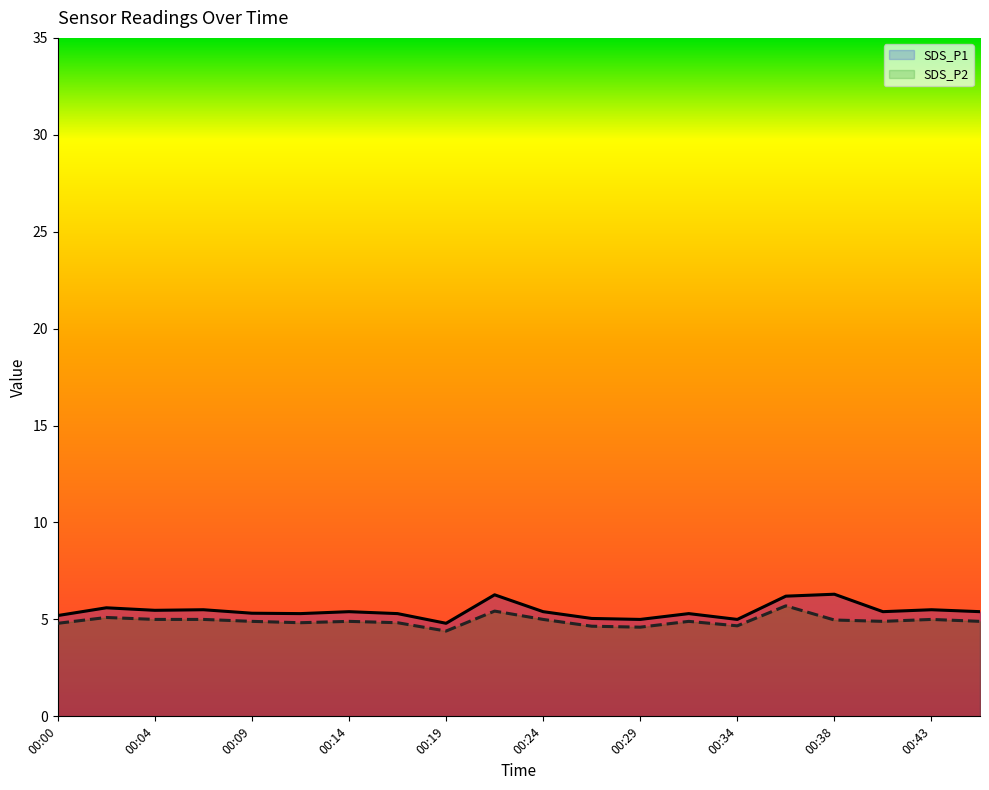

List the labels in order of SDS_P1 value, smallest first.

00:19, 00:29, 00:34, 00:26, 00:00, 00:12, 00:17, 00:31, 00:09, 00:14, 00:24, 00:41, 00:46, 00:04, 00:07, 00:43, 00:02, 00:36, 00:21, 00:38